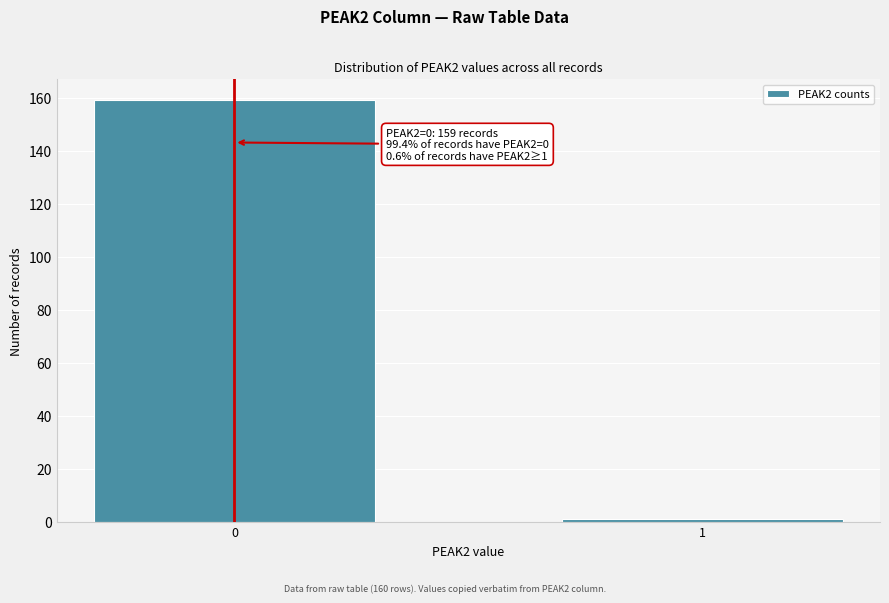

Reading left to right, transcribe all the data shown in this chart.

159	1